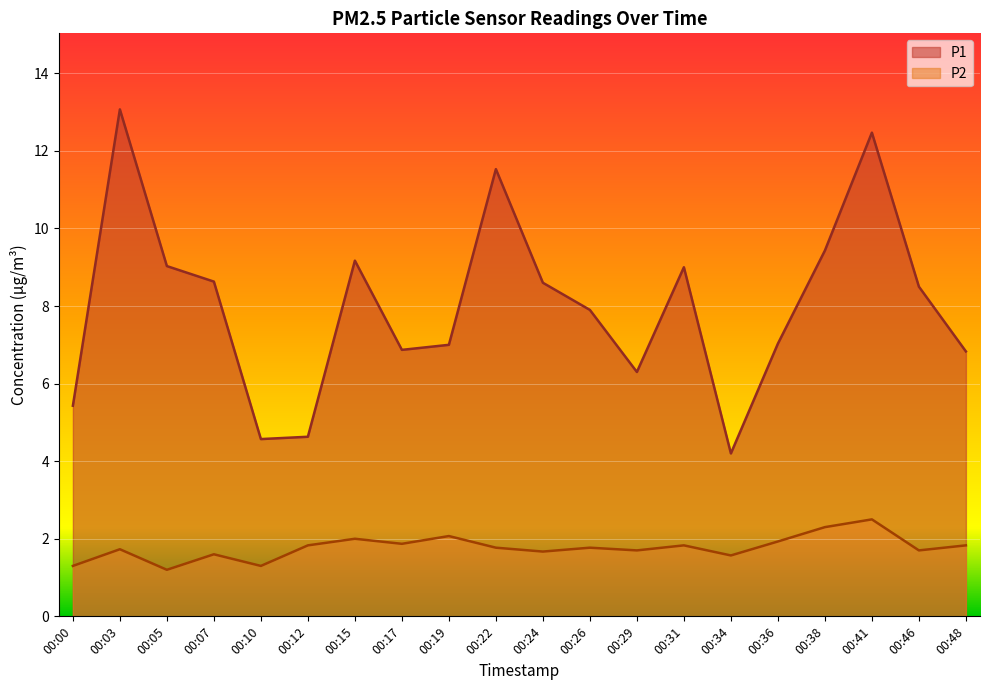

What is the sum of the P1 values at 00:00 and 00:05?

14.5